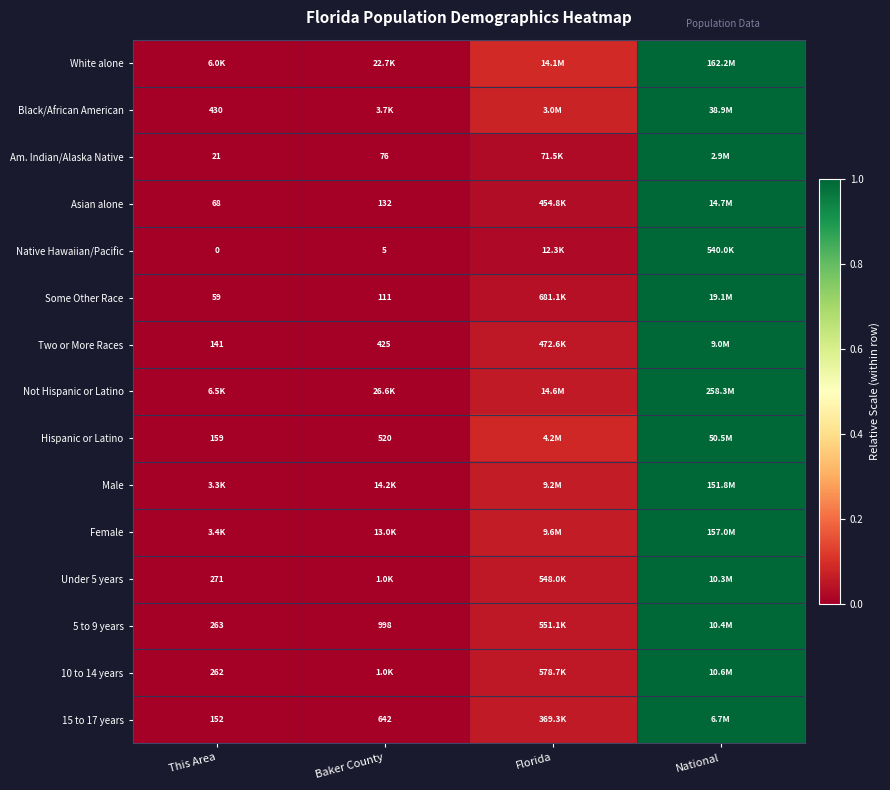

Count the number of categories in the chart.

4